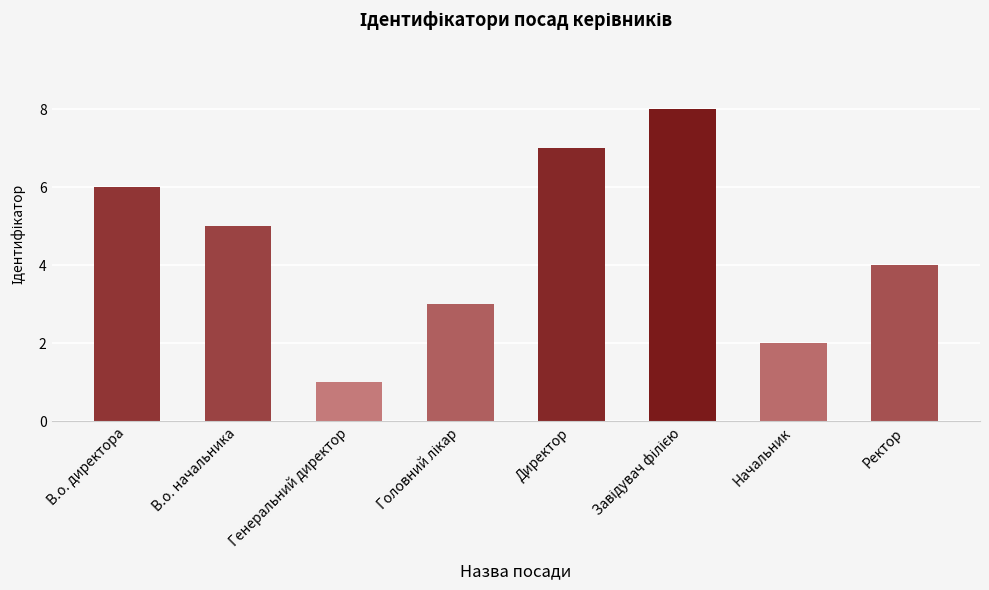

Approximately how many times larger is the value at Директор compared to Генеральний директор?

7.0